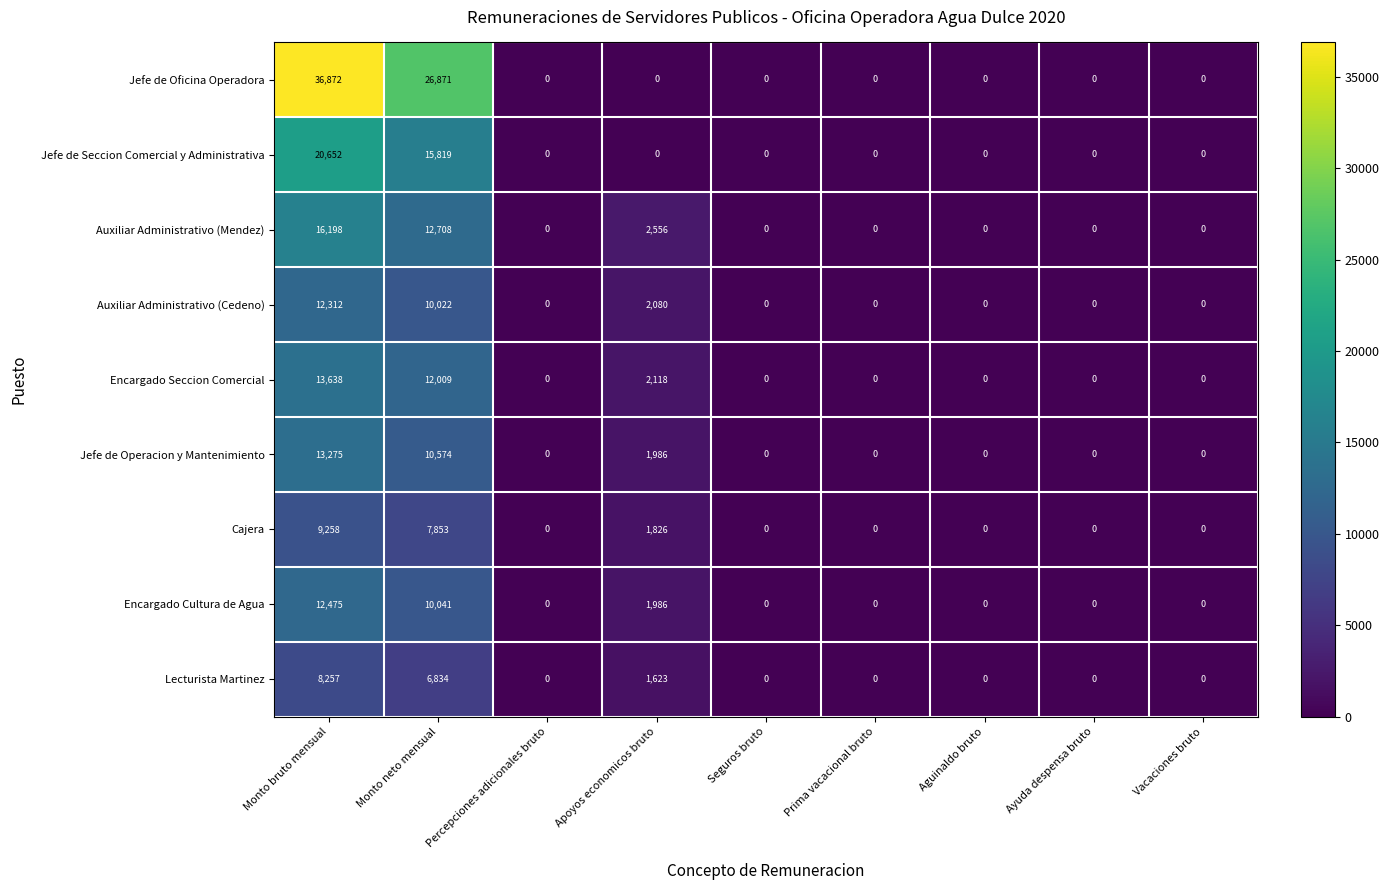

Which series changed the most between Monto neto mensual and Prima vacacional bruto?

Jefe de Oficina Operadora